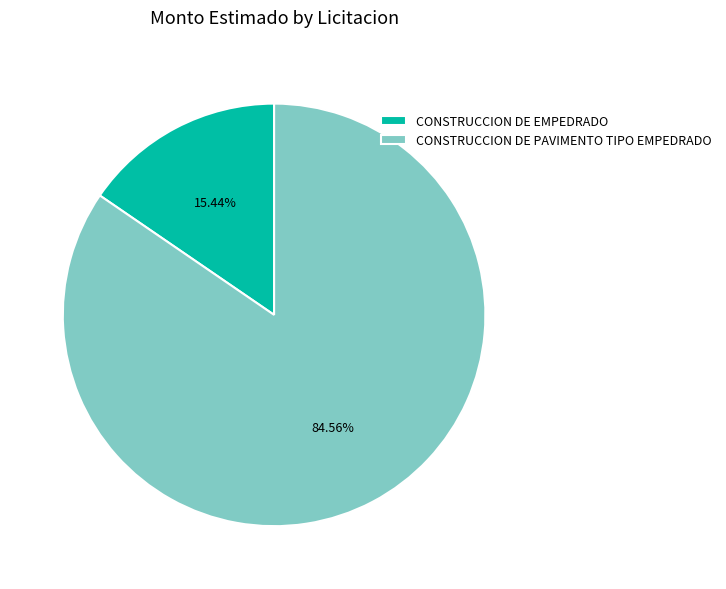

Which has a higher value, CONSTRUCCION DE EMPEDRADO or CONSTRUCCION DE PAVIMENTO TIPO EMPEDRADO?

CONSTRUCCION DE PAVIMENTO TIPO EMPEDRADO